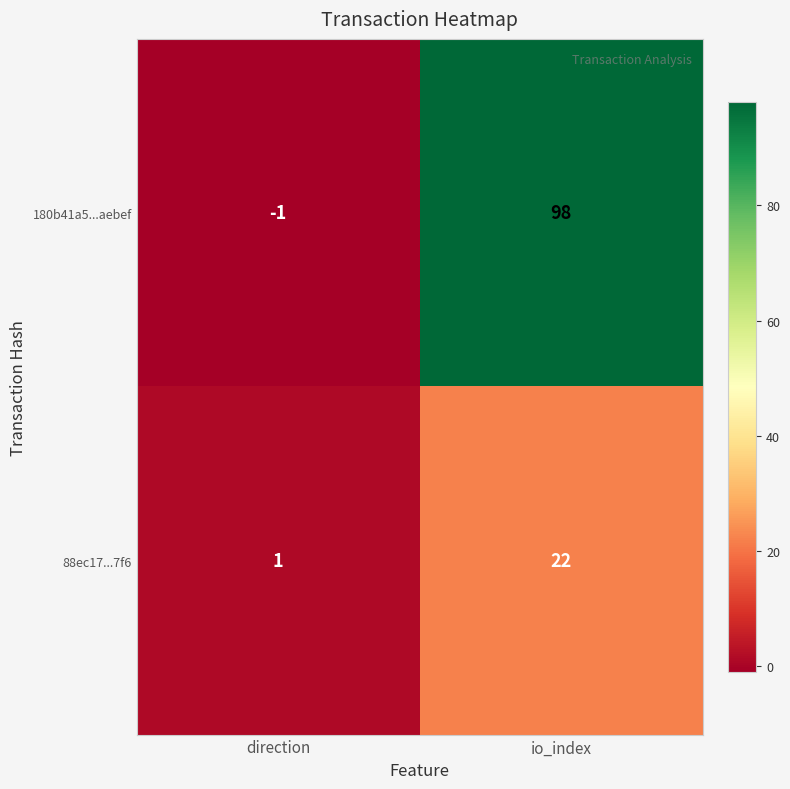

Which series has the largest total across all categories?

180b41a5...aebef